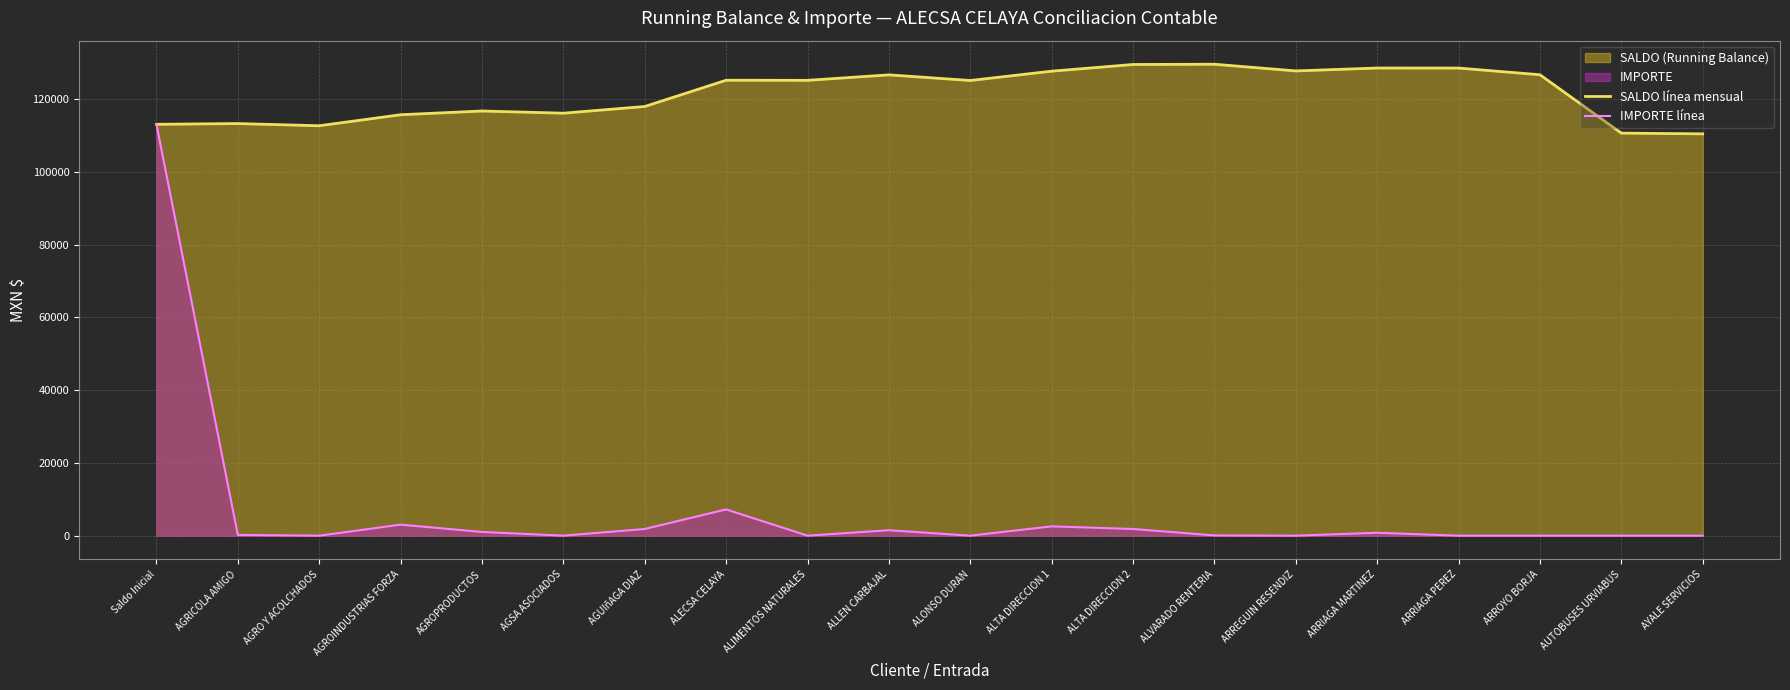

Is the value of IMPORTE línea at ARRIAGA PEREZ greater than the value of SALDO línea mensual at AGSA ASOCIADOS?

No